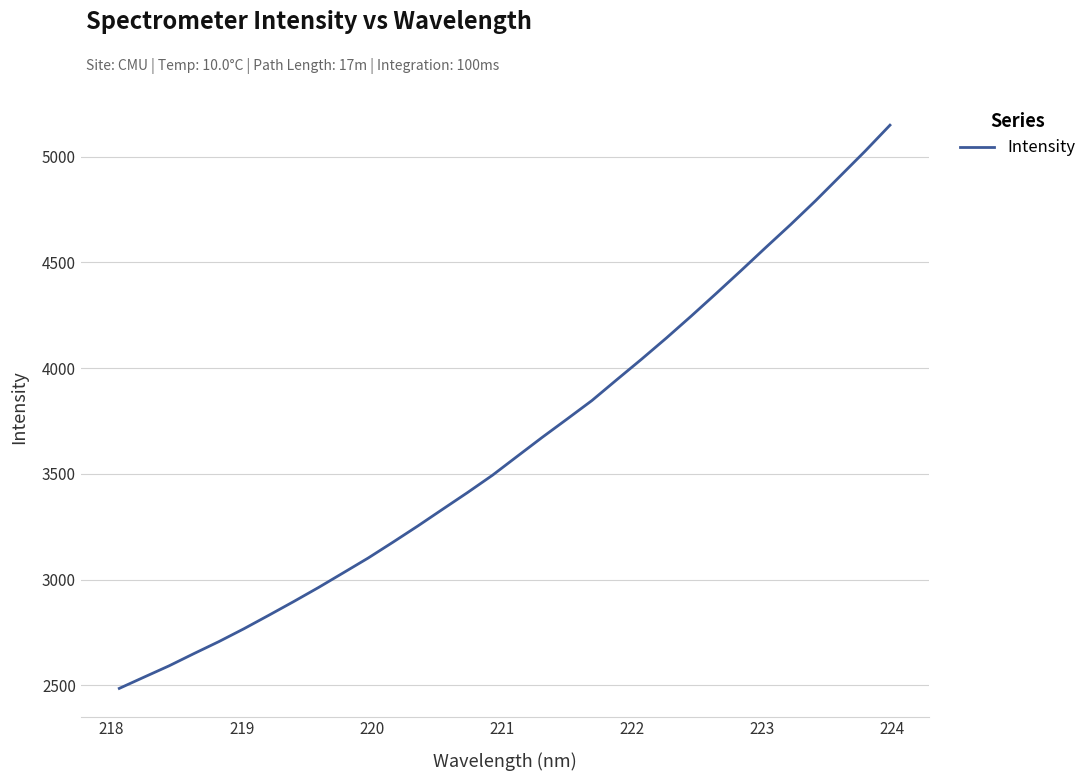

What is the greatest value displayed?

5148.3